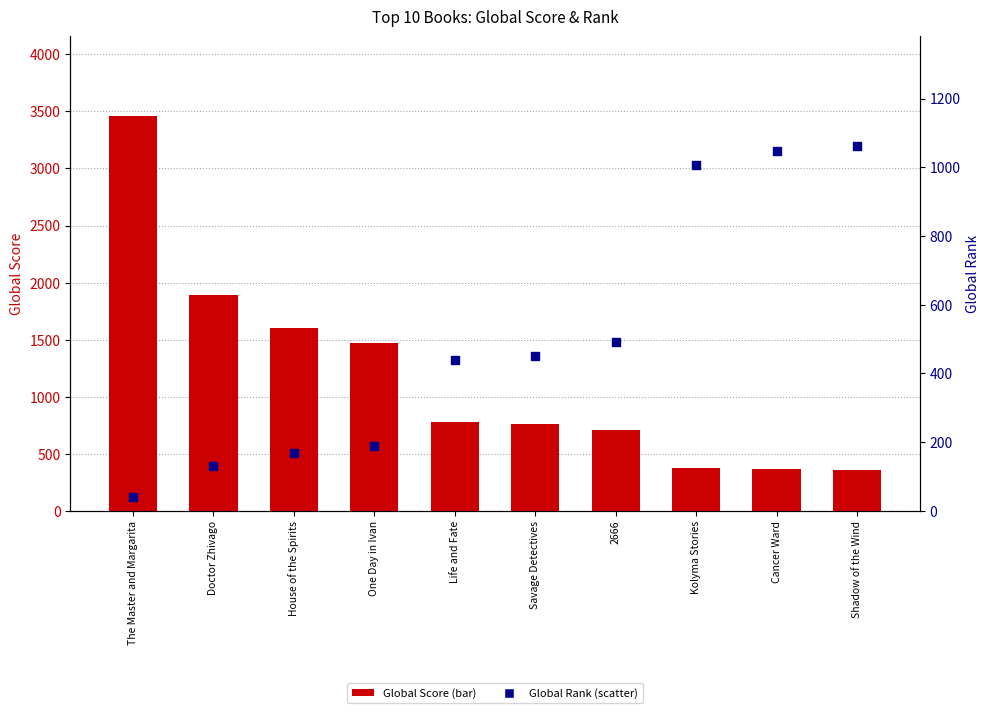

What are all the series names shown in the legend?

Global Score, Global Rank